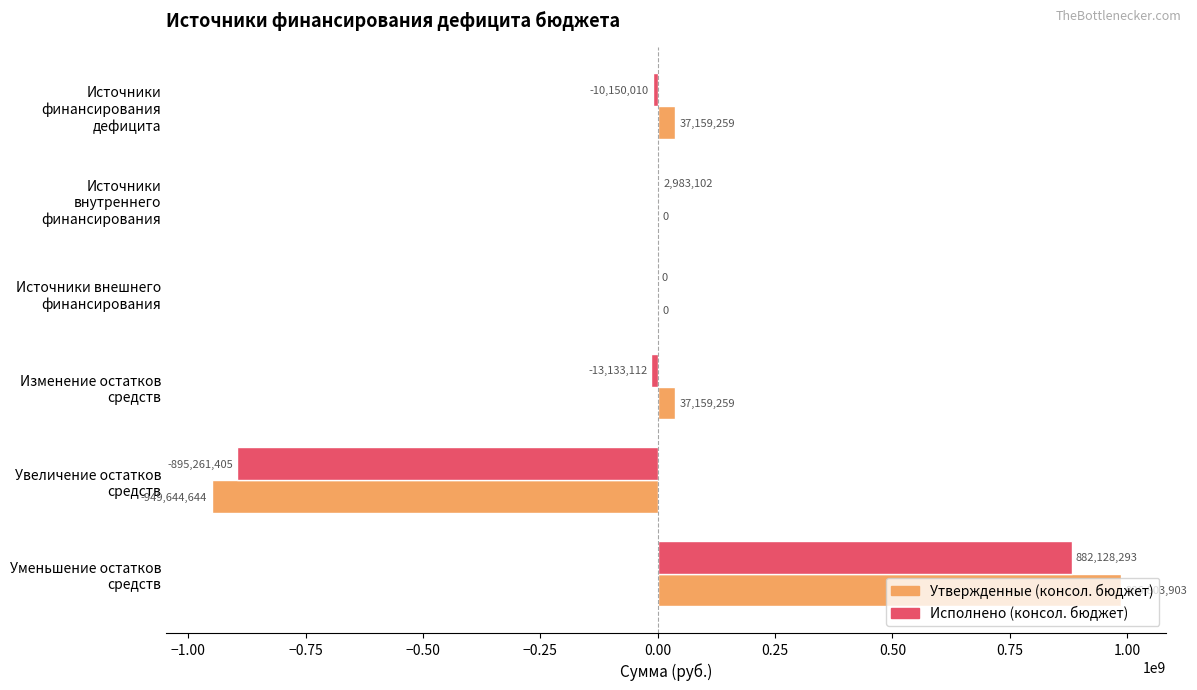

At which label is Исполнено (консол. бюджет) closest to -6566555?

Источники финансирования дефицита